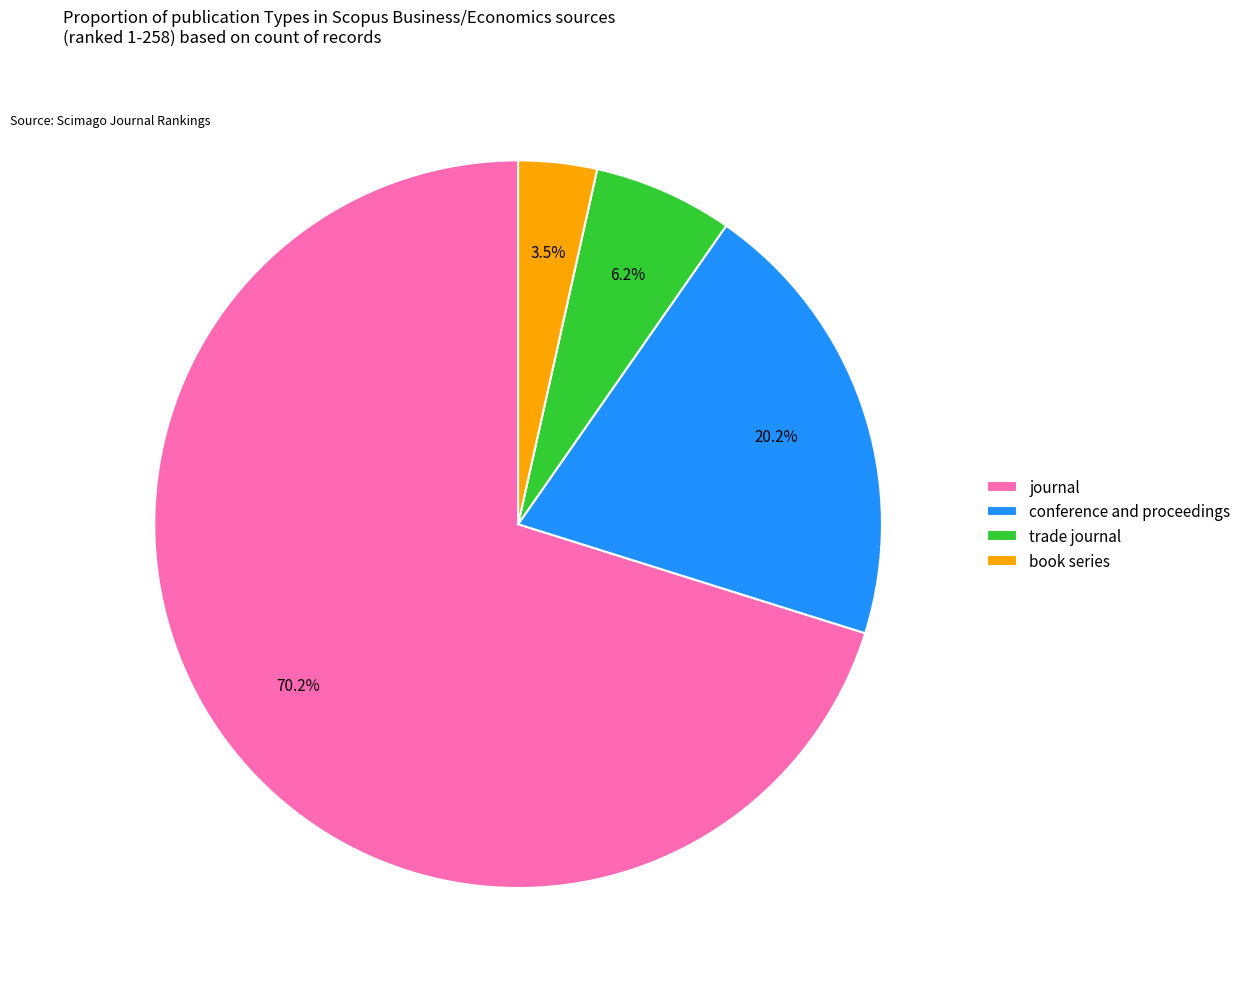

Between trade journal and book series, which is larger?

trade journal